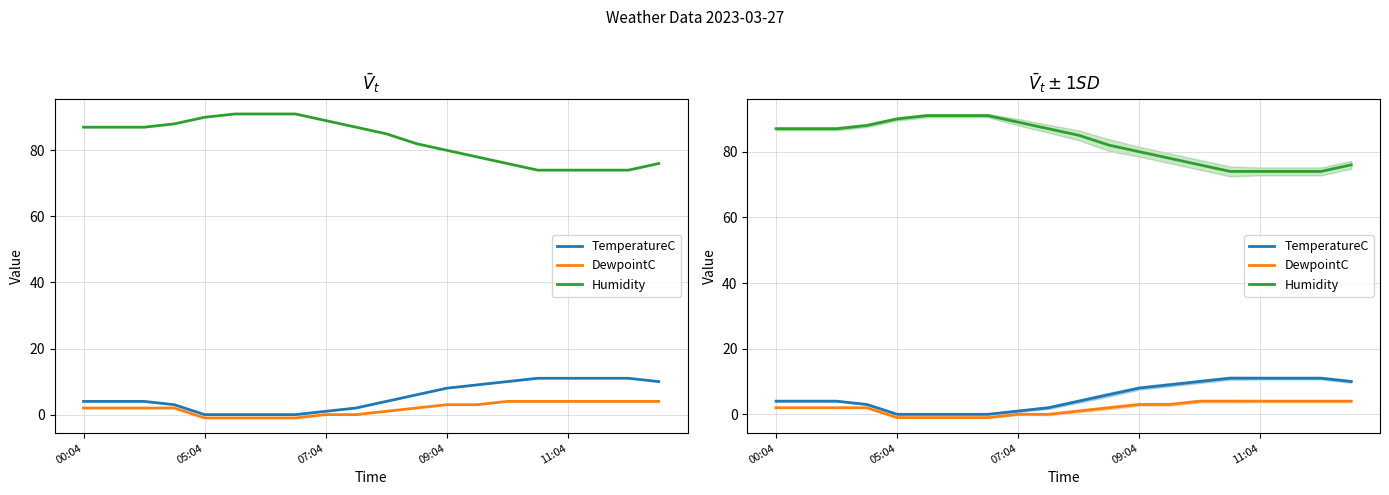

True or false: DewpointC and Humidity intersect in this chart.

False